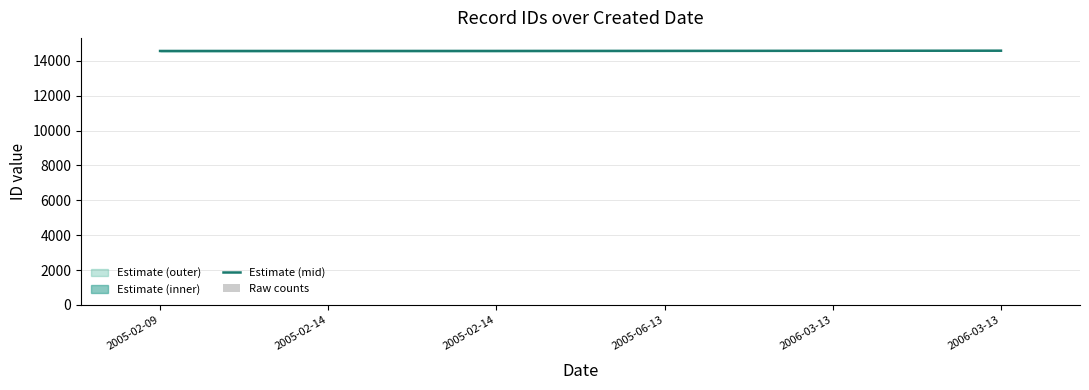

At which category is the sum across all series the highest?

2006-03-13